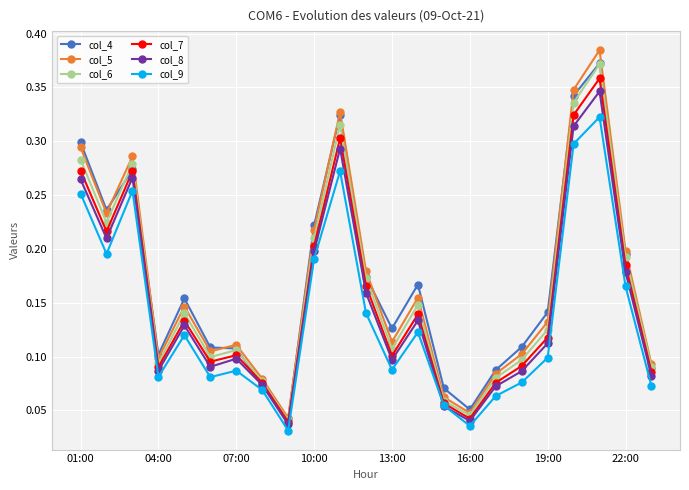

How many lines are shown in the chart?

6